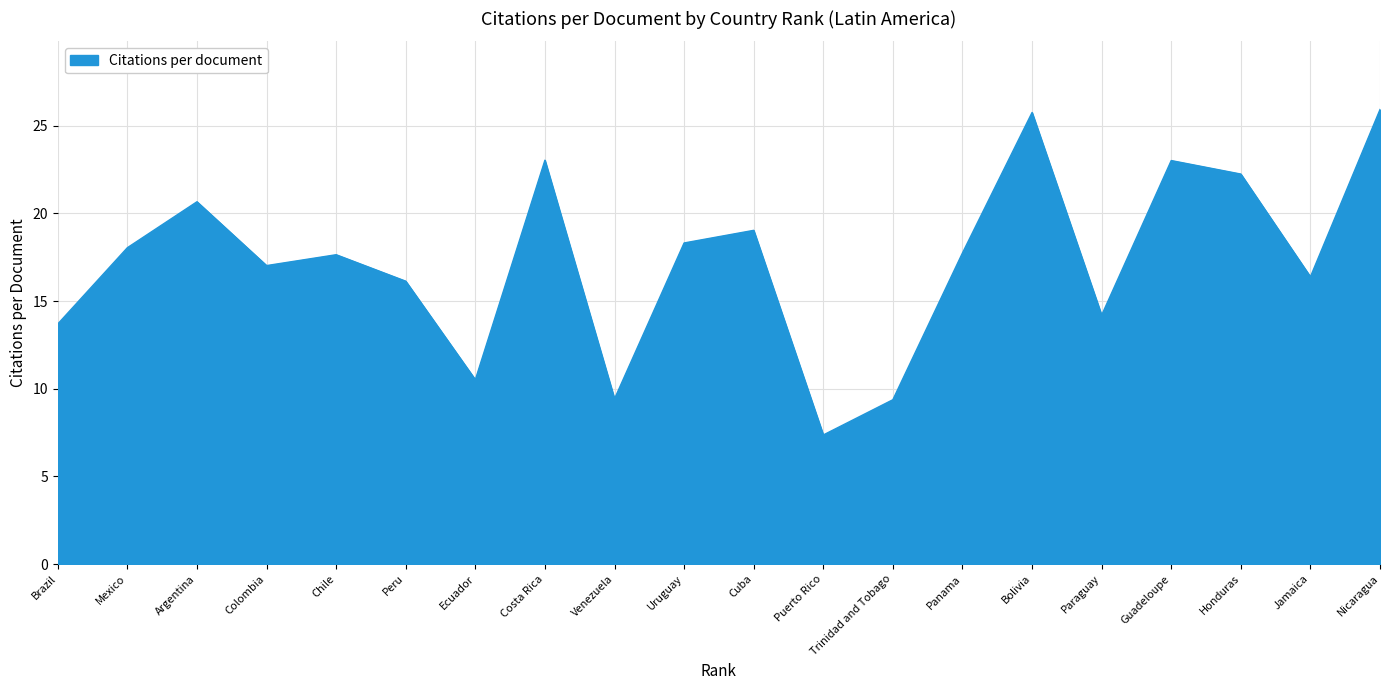

Read the value at Chile.

17.6